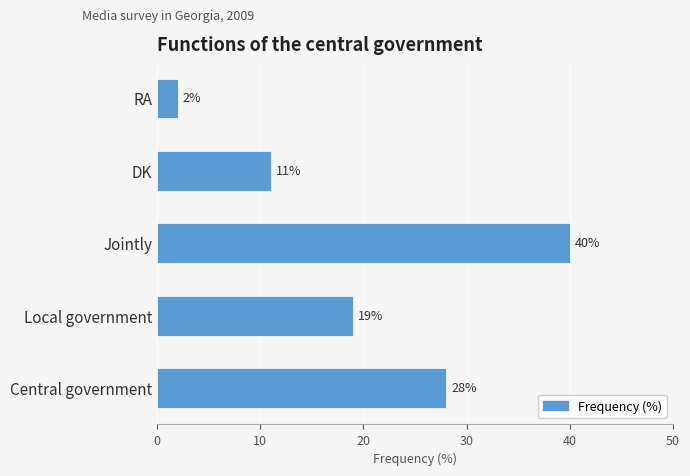

How many data points does each series have?

5